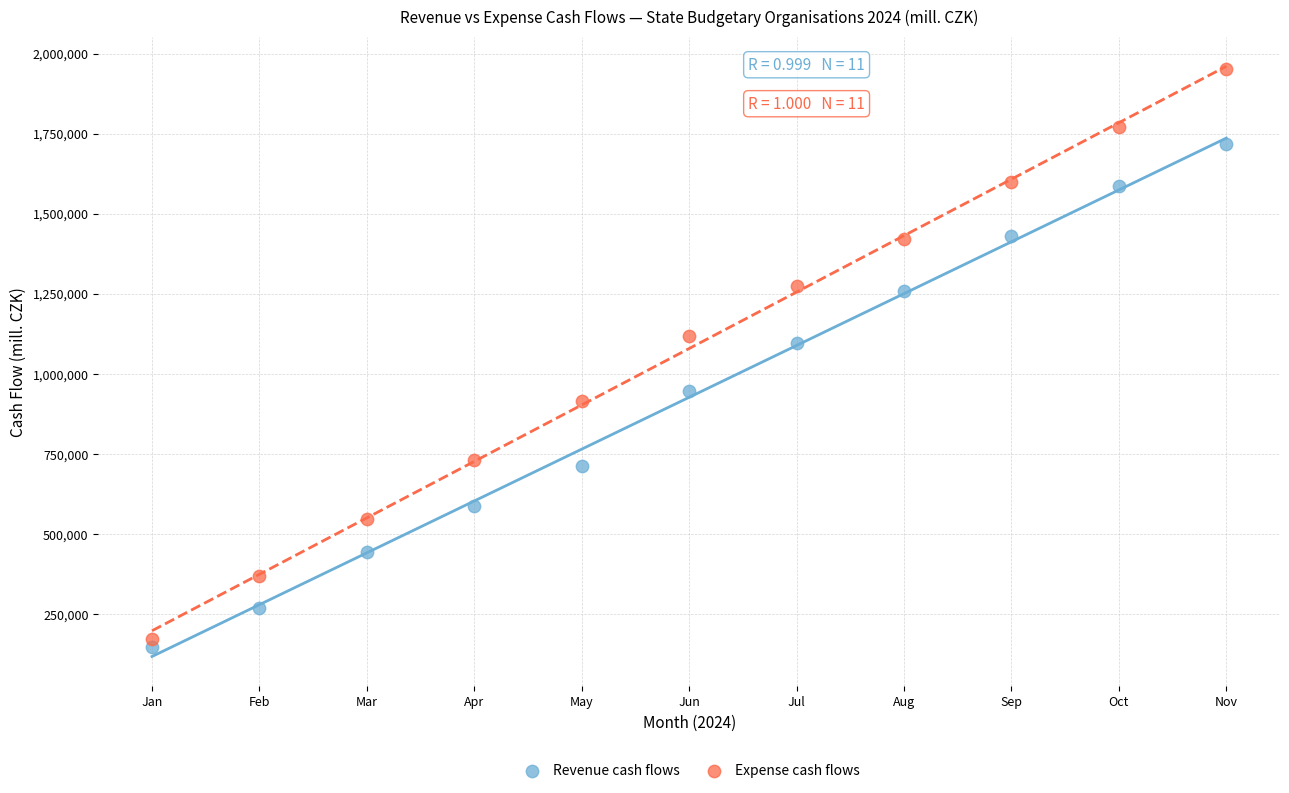

Which series contains the highest Y value?

Expense cash flows